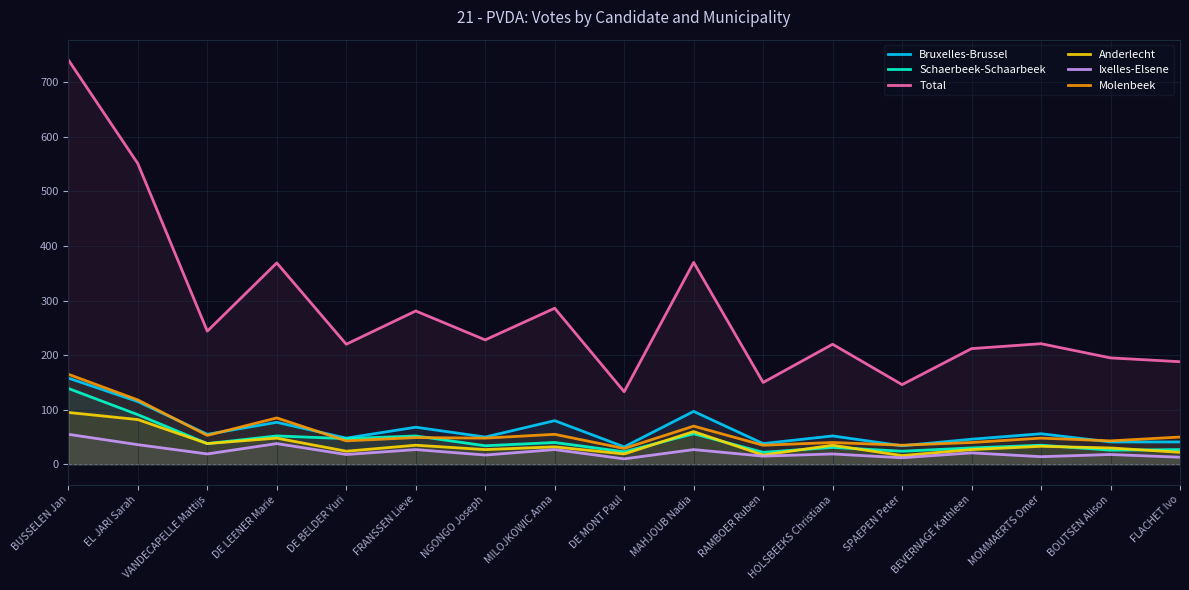

What is the average value of the Anderlecht series?

38